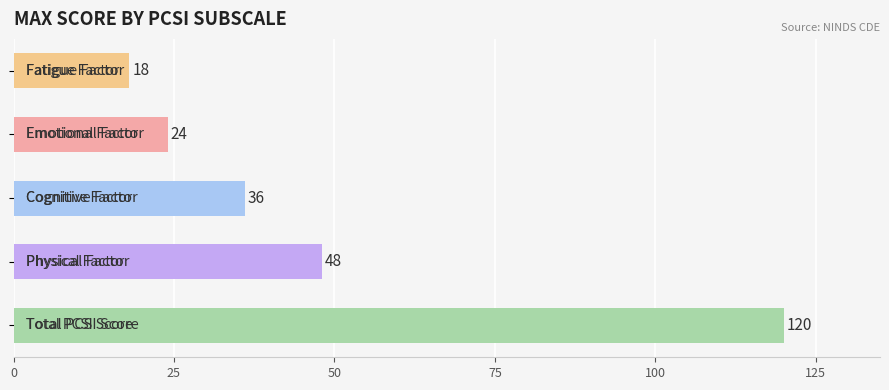

What is the difference between the maximum and minimum values?

102